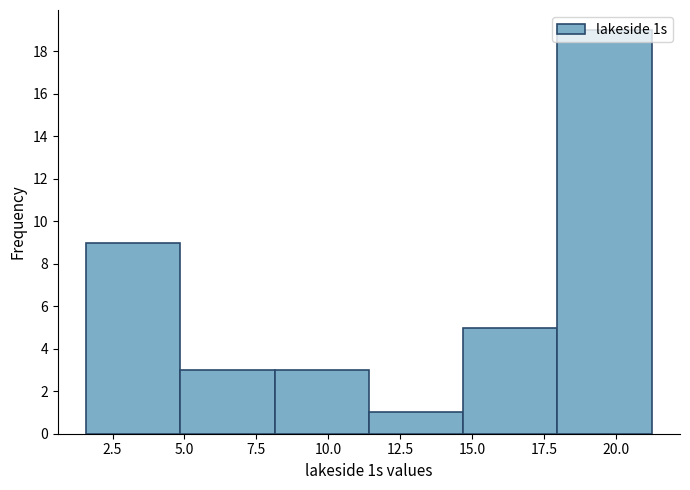

Which range on the x-axis has the tallest bar?

18.0 to 21.0